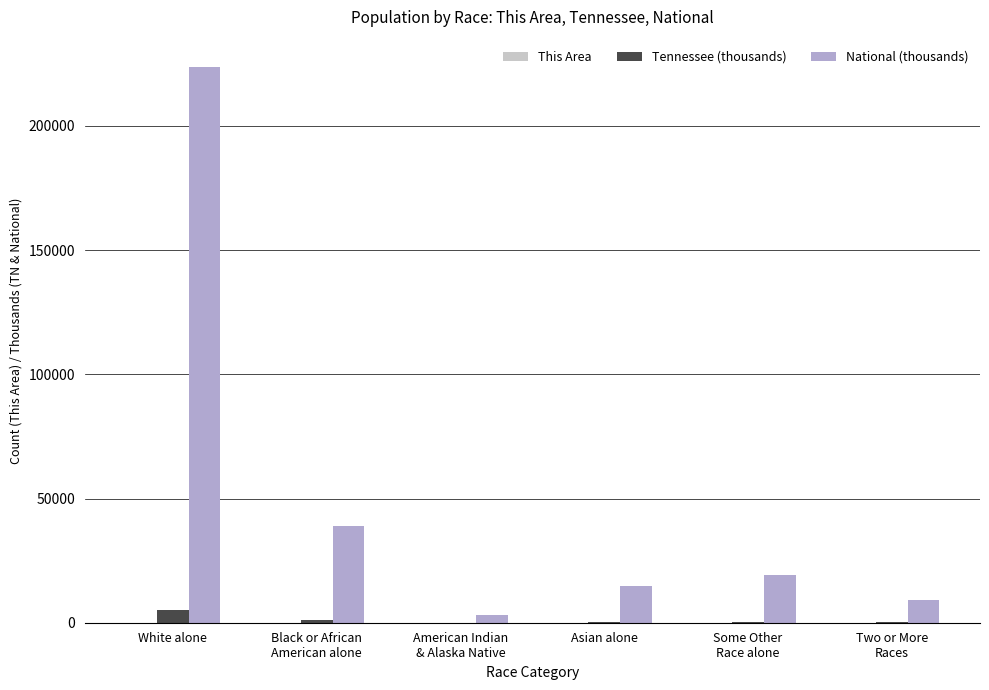

The National (thousands) series shows 397896.3 at White alone. True or false?

False